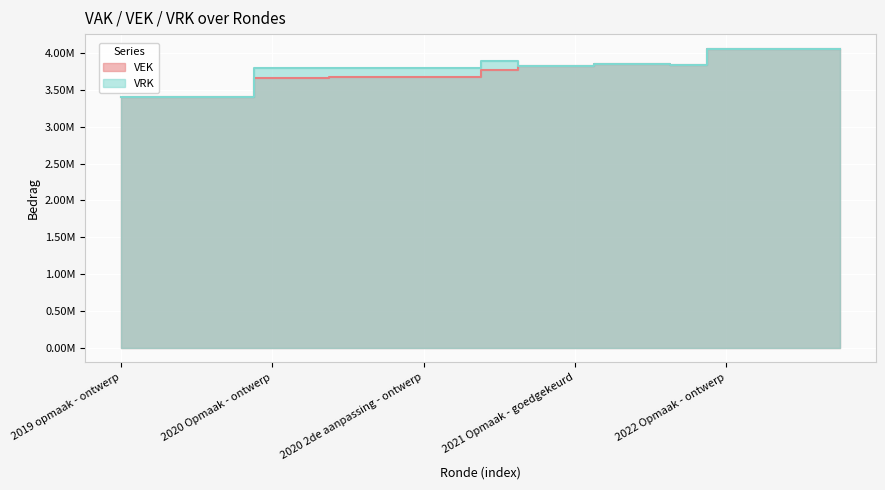

What position from the right is 2021 Opmaak - goedgekeurd?

8